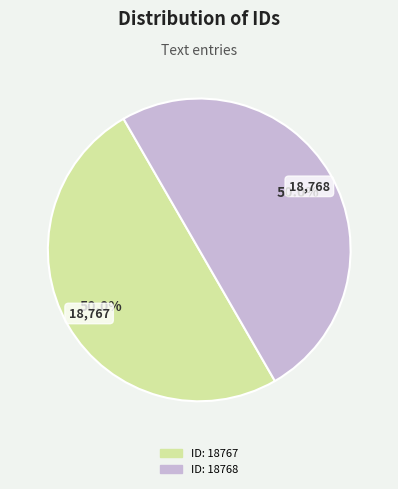

What is the ratio of the value at ID: 18767 to the value at ID: 18768?

1.0